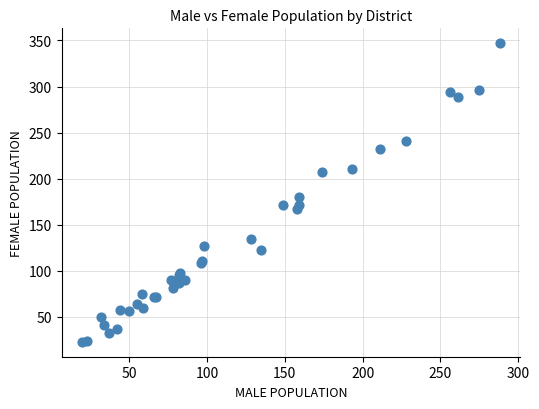

What Y value in the scatter plot is closest to 185?

180